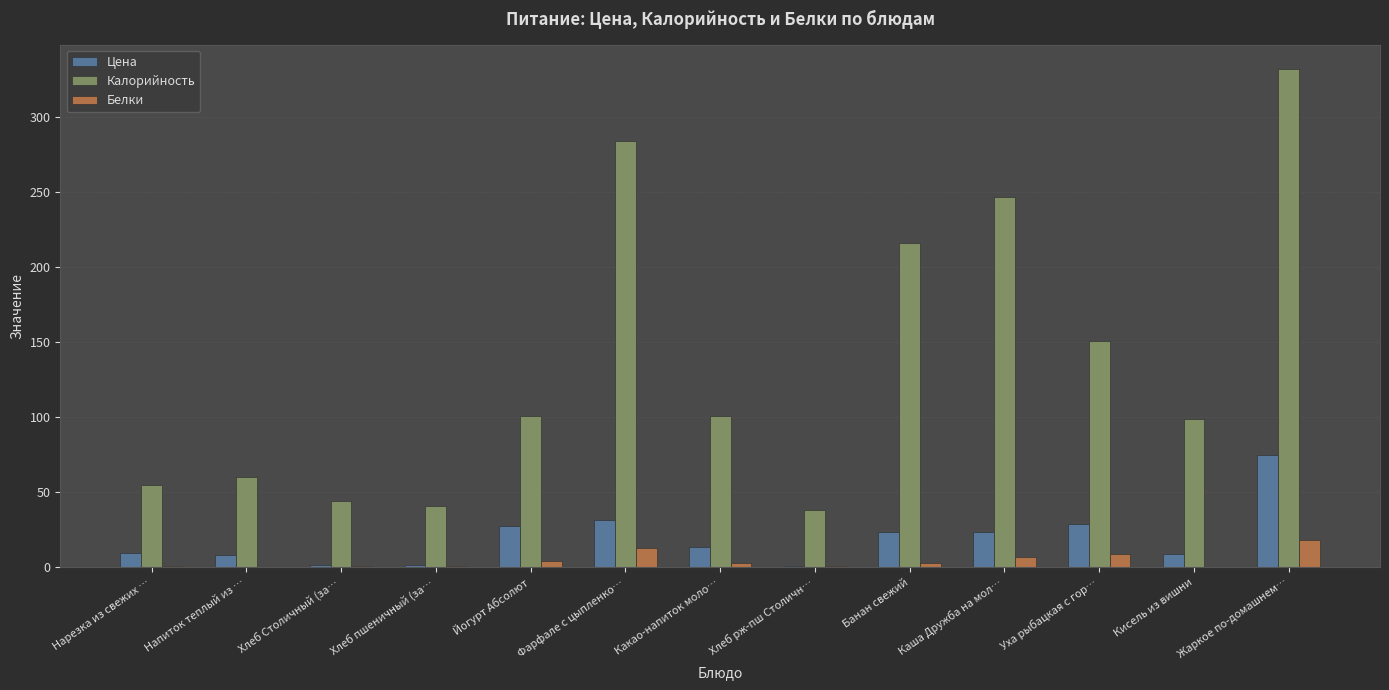

The Цена series shows 9.2 at Кисель из вишни. True or false?

True